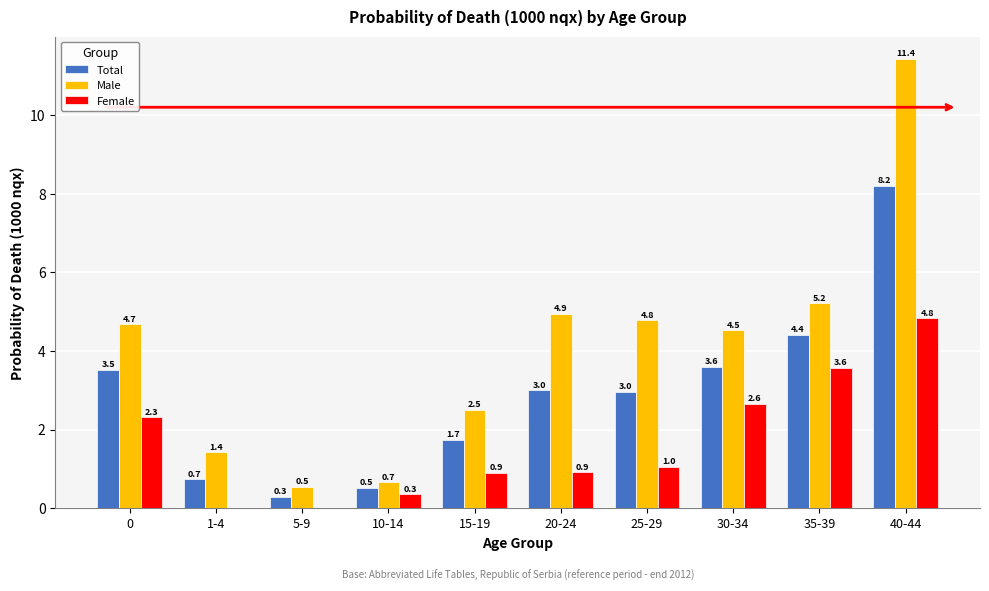

What are all the series names shown in the legend?

Total, Male, Female